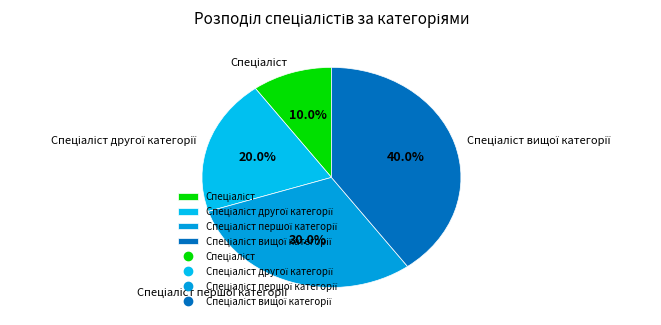

Does any single category account for the majority?

No